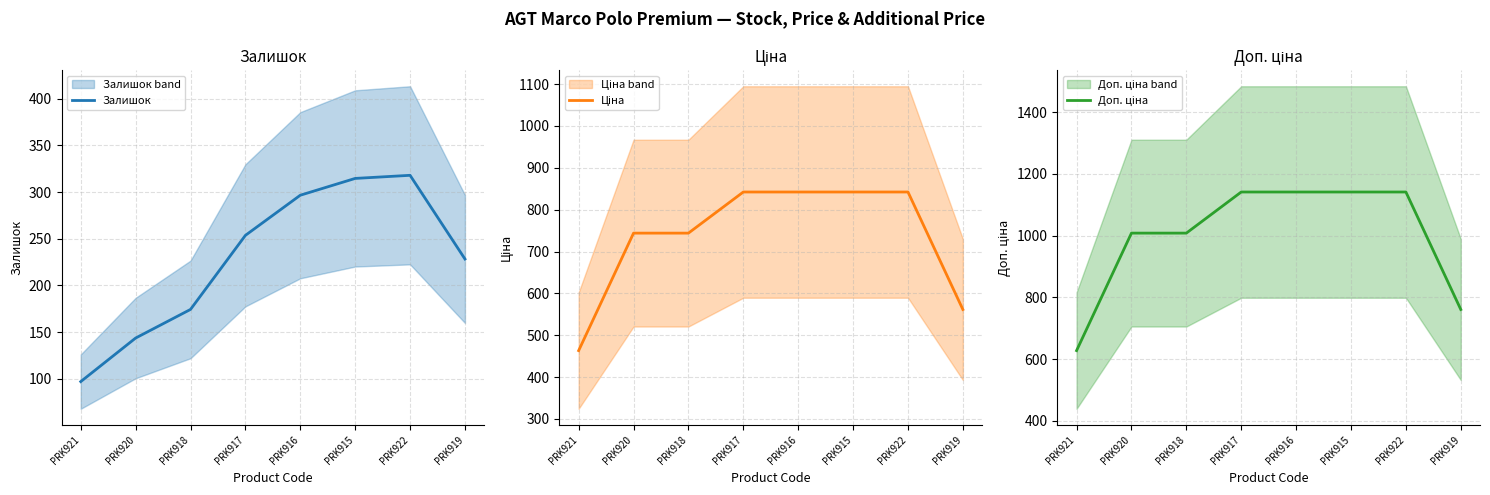

True or false: Ціна and Залишок cross at least once.

False